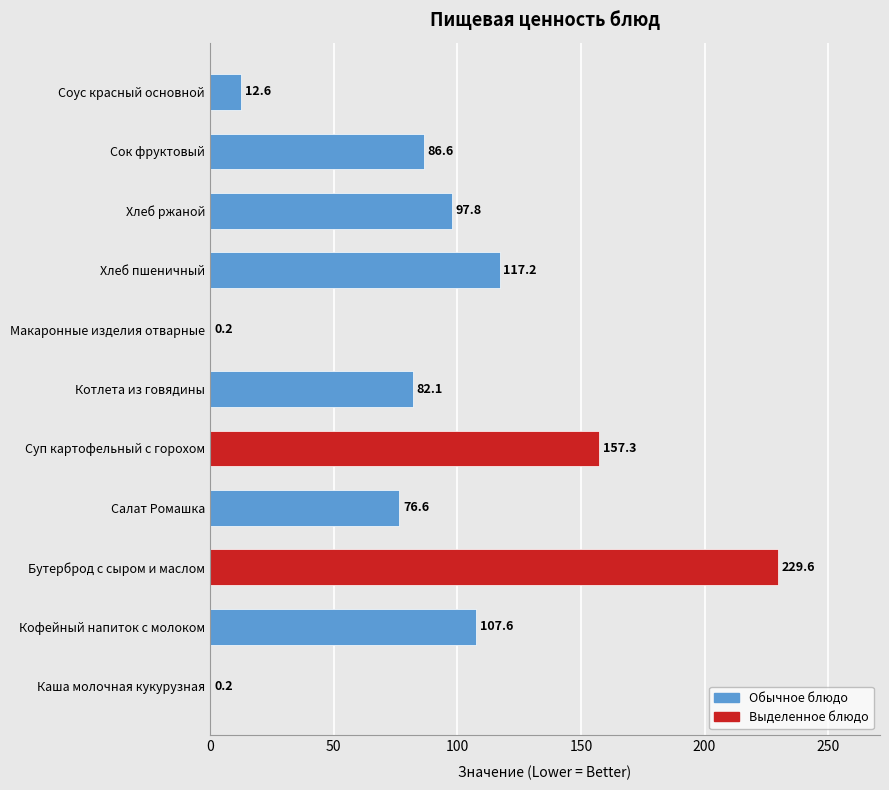

Is it true that the value at Котлета из говядины is 113.8?

False